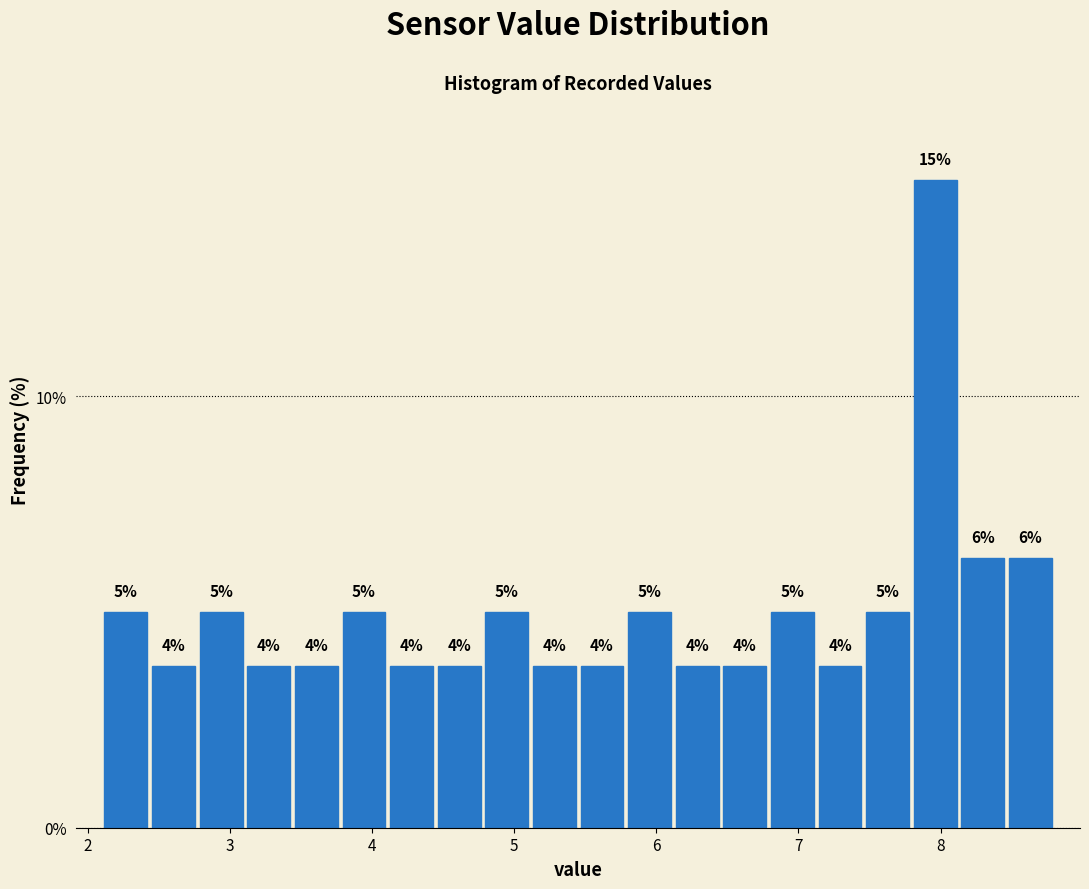

Around what value on the x-axis is the tallest bar? Give the approximate position of its centre, as read against the axis.

8.0